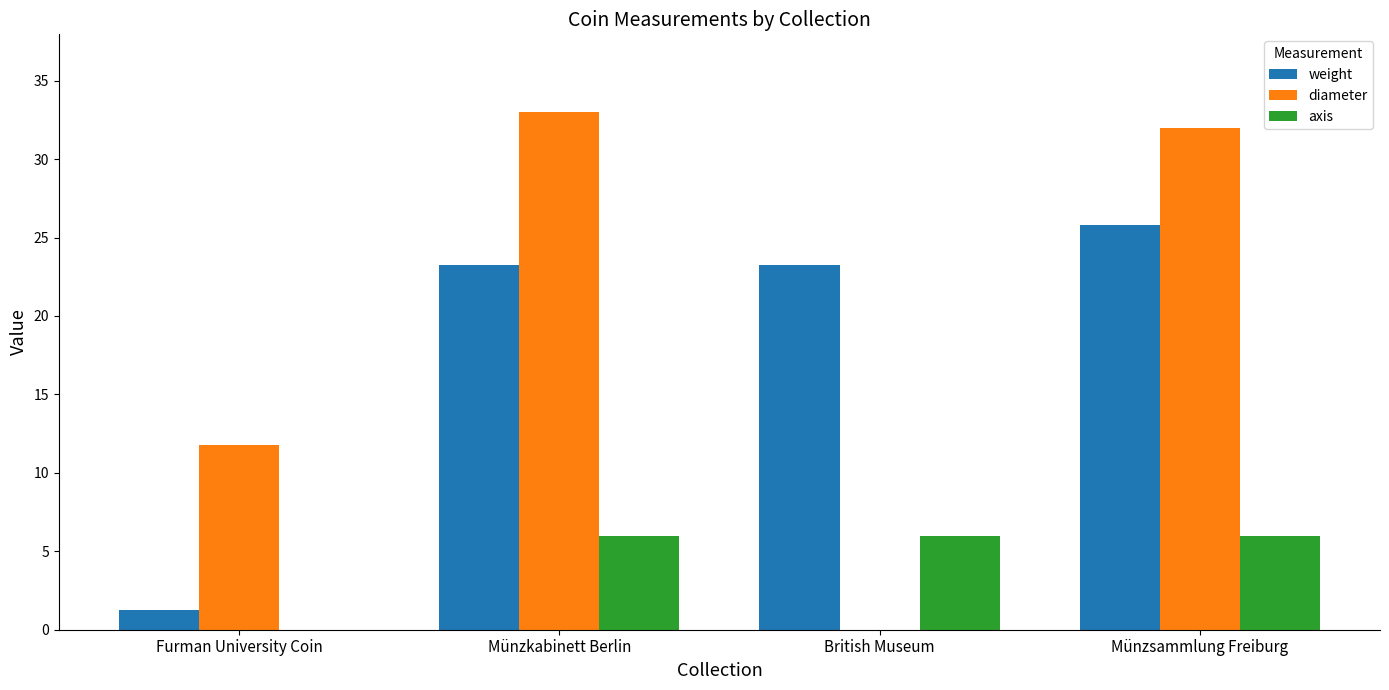

Reading right to left, transcribe all the data shown in this chart.

weight: Münzsammlung Freiburg=25.8	British Museum=23.3	Münzkabinett Berlin=23.3	Furman University Coin=1.3
diameter: Münzsammlung Freiburg=32.0	British Museum=0.0	Münzkabinett Berlin=33.0	Furman University Coin=11.8
axis: Münzsammlung Freiburg=6.0	British Museum=6.0	Münzkabinett Berlin=6.0	Furman University Coin=0.0